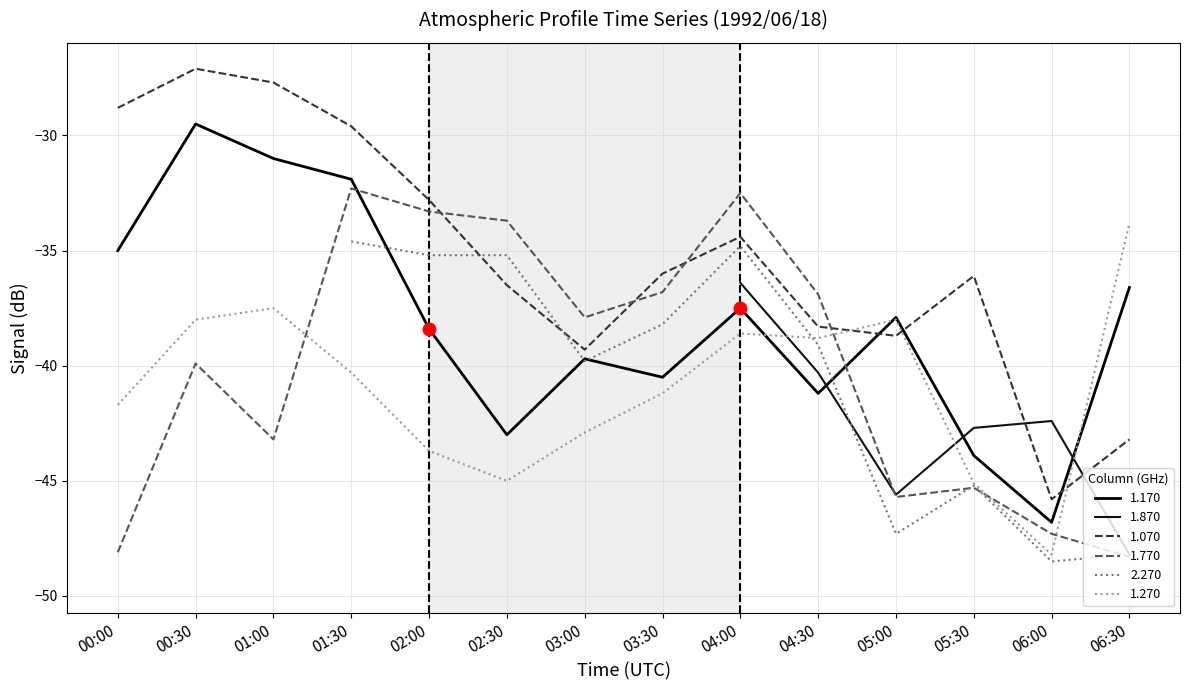

Is this an area chart (filled region under the line)?

No